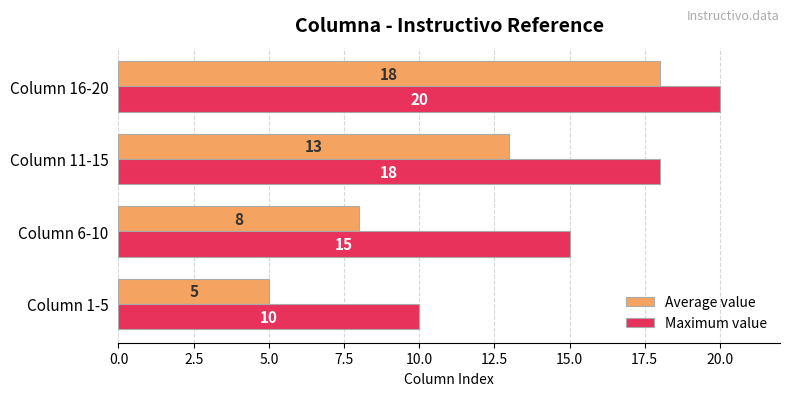

What is the average value of the Average value series?

11